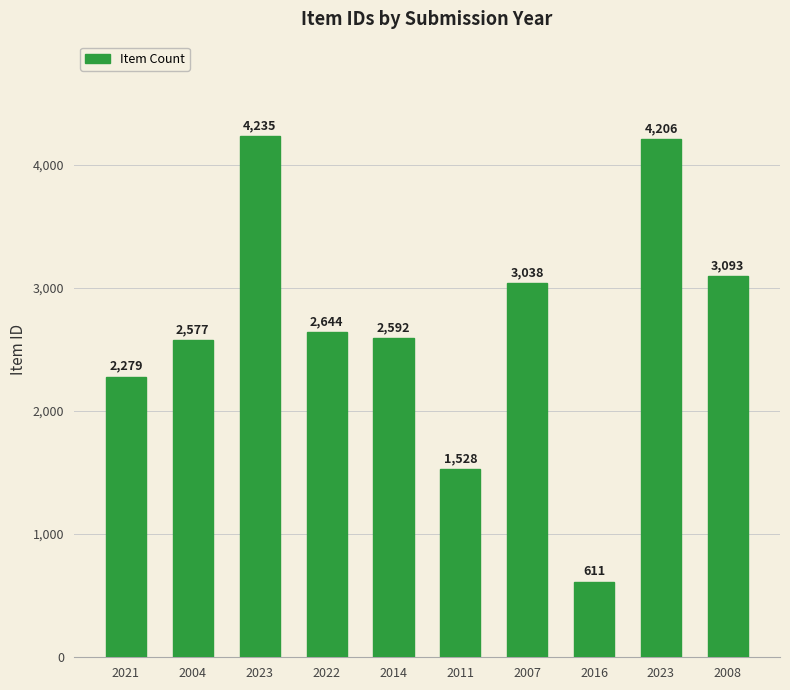

List the labels in order of value, smallest first.

2016, 2011, 2021, 2004, 2014, 2022, 2007, 2008, 2023, 2023